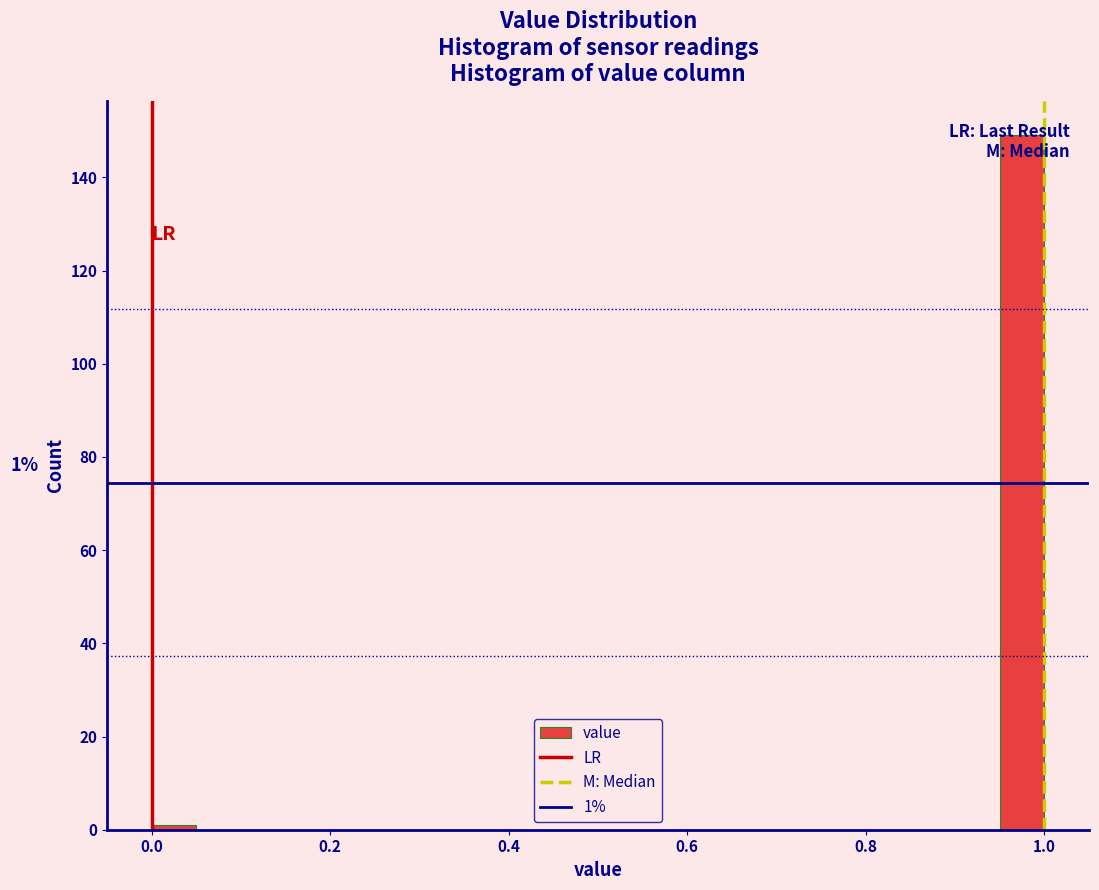

Read against the x-axis, roughly where is the centre of the tallest bar?

0.98